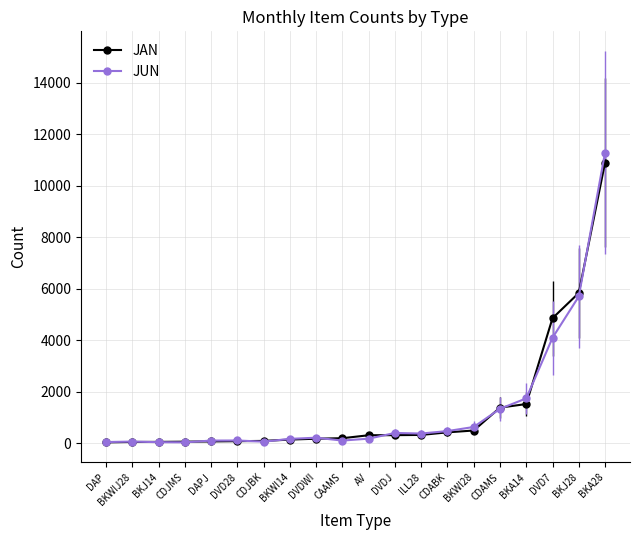

Does the chart display data point markers on the line(s)?

Yes